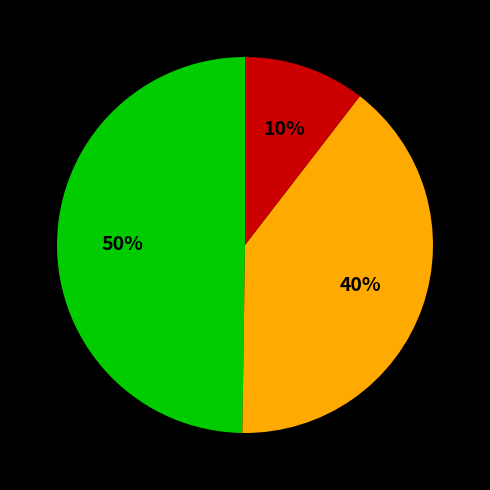

To the nearest percent, what is the average slice percentage?

33%